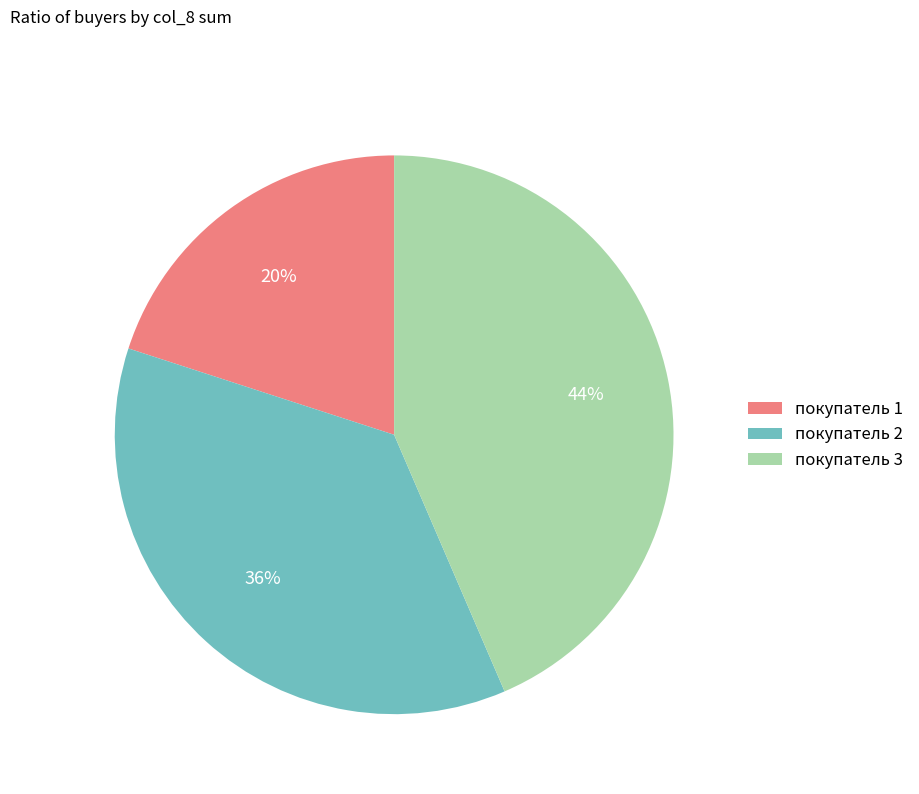

Does any single category account for the majority?

No